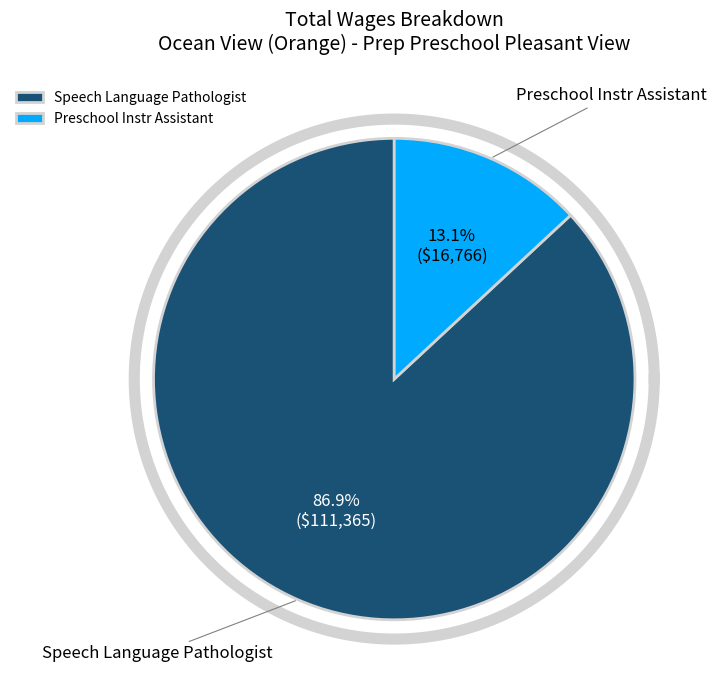

Which category accounts for the majority?

Speech Language Pathologist